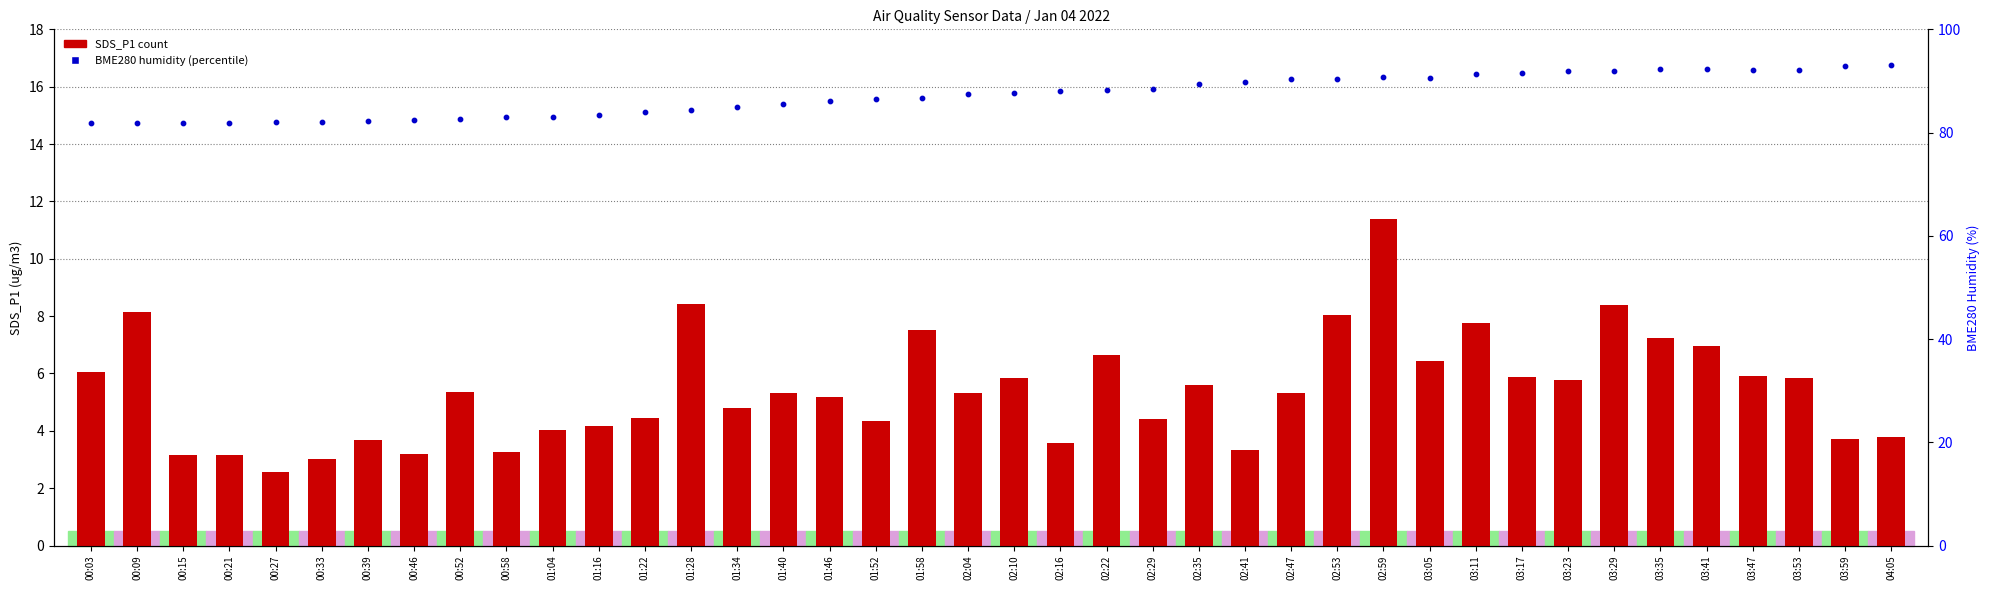

What is the total value across all series at 02:10?

93.5